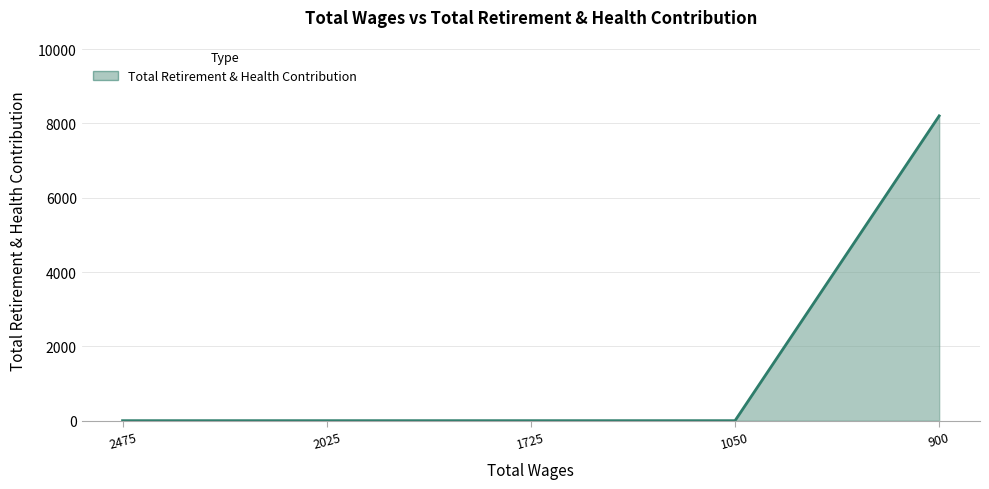

True or false: the data shows -5595 at 1725.

False